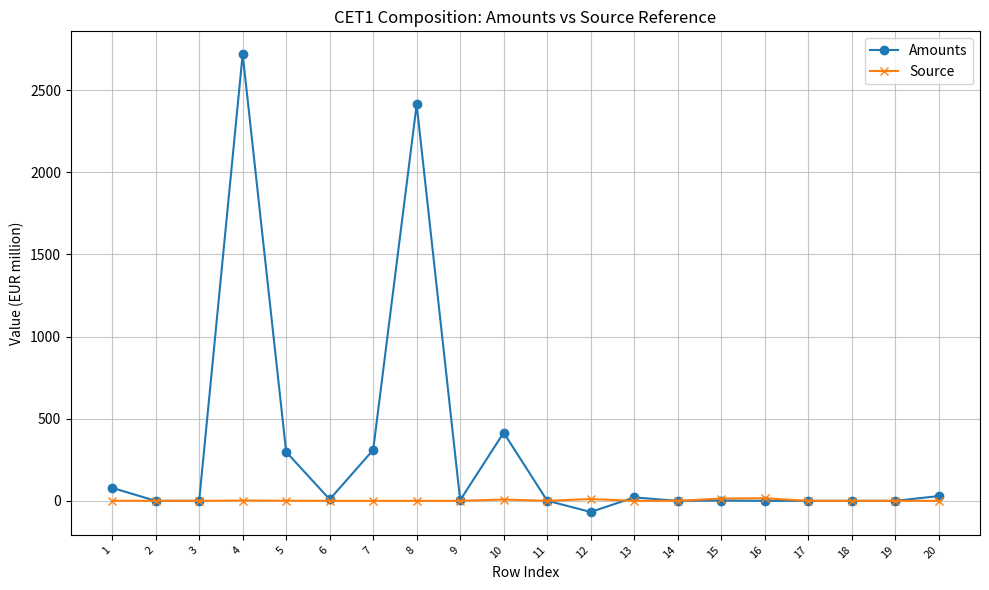

Does the chart display data point markers on the line(s)?

Yes